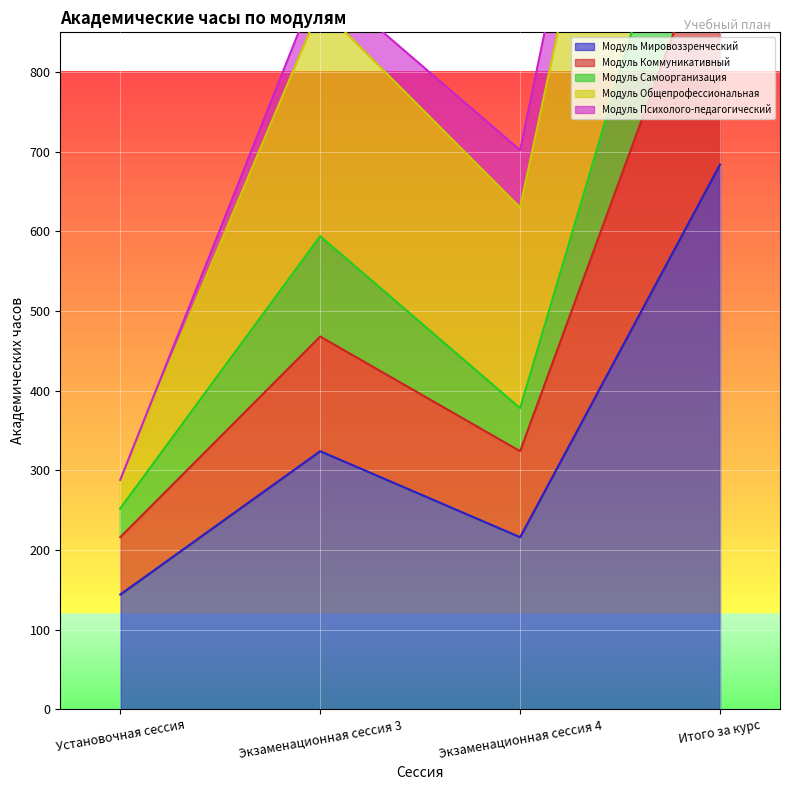

What is the label of the 3rd point from the left?

Экзаменационная сессия 4